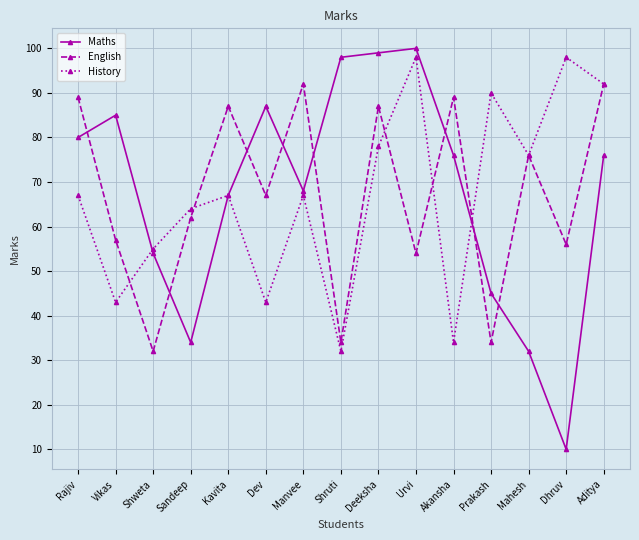

Rank the series by their maximum value, from lowest to highest.

English, History, Maths